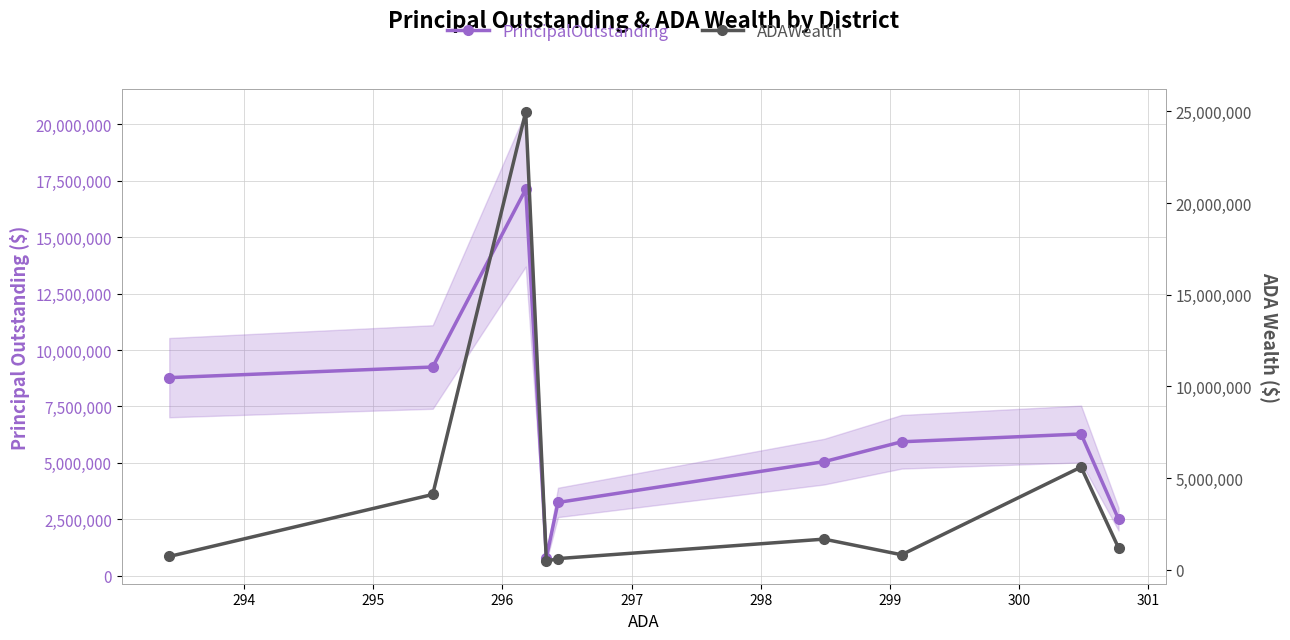

What is the minimum value for ADAWealth?

463406.8